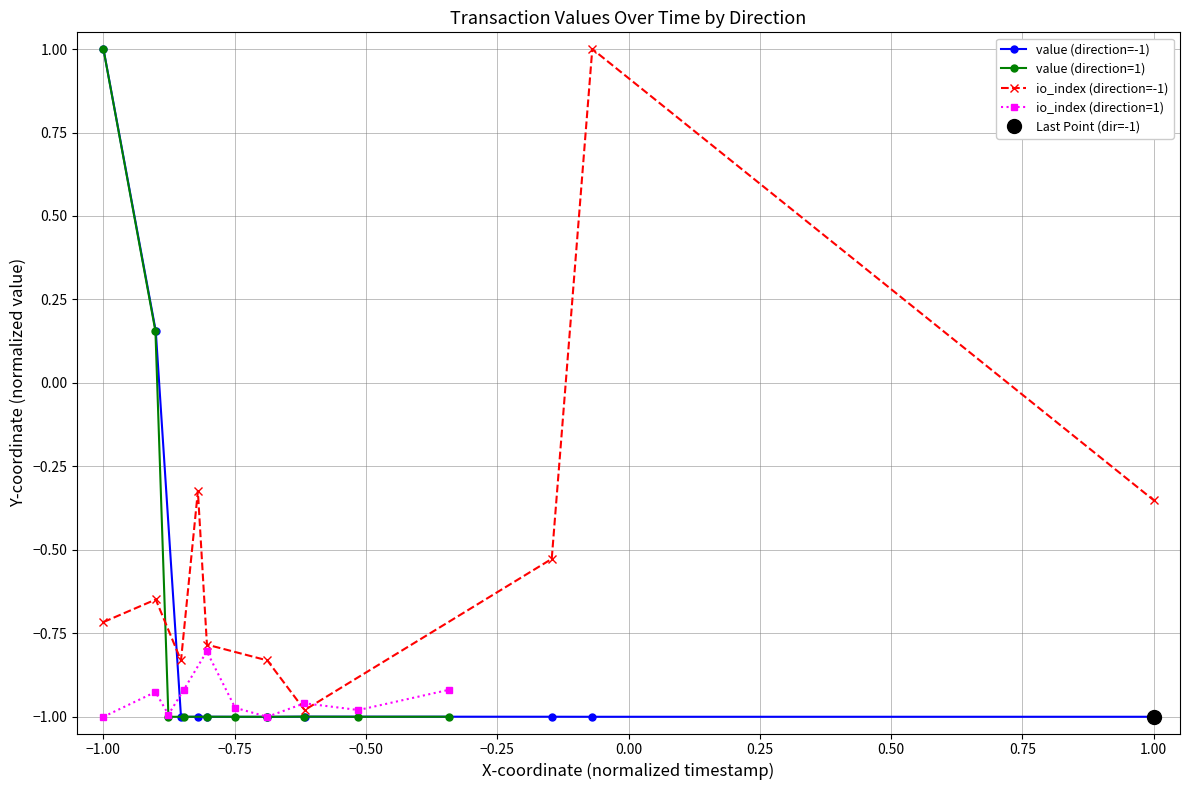

The value (direction=1) series shows -0.2 at −0.50. True or false?

False